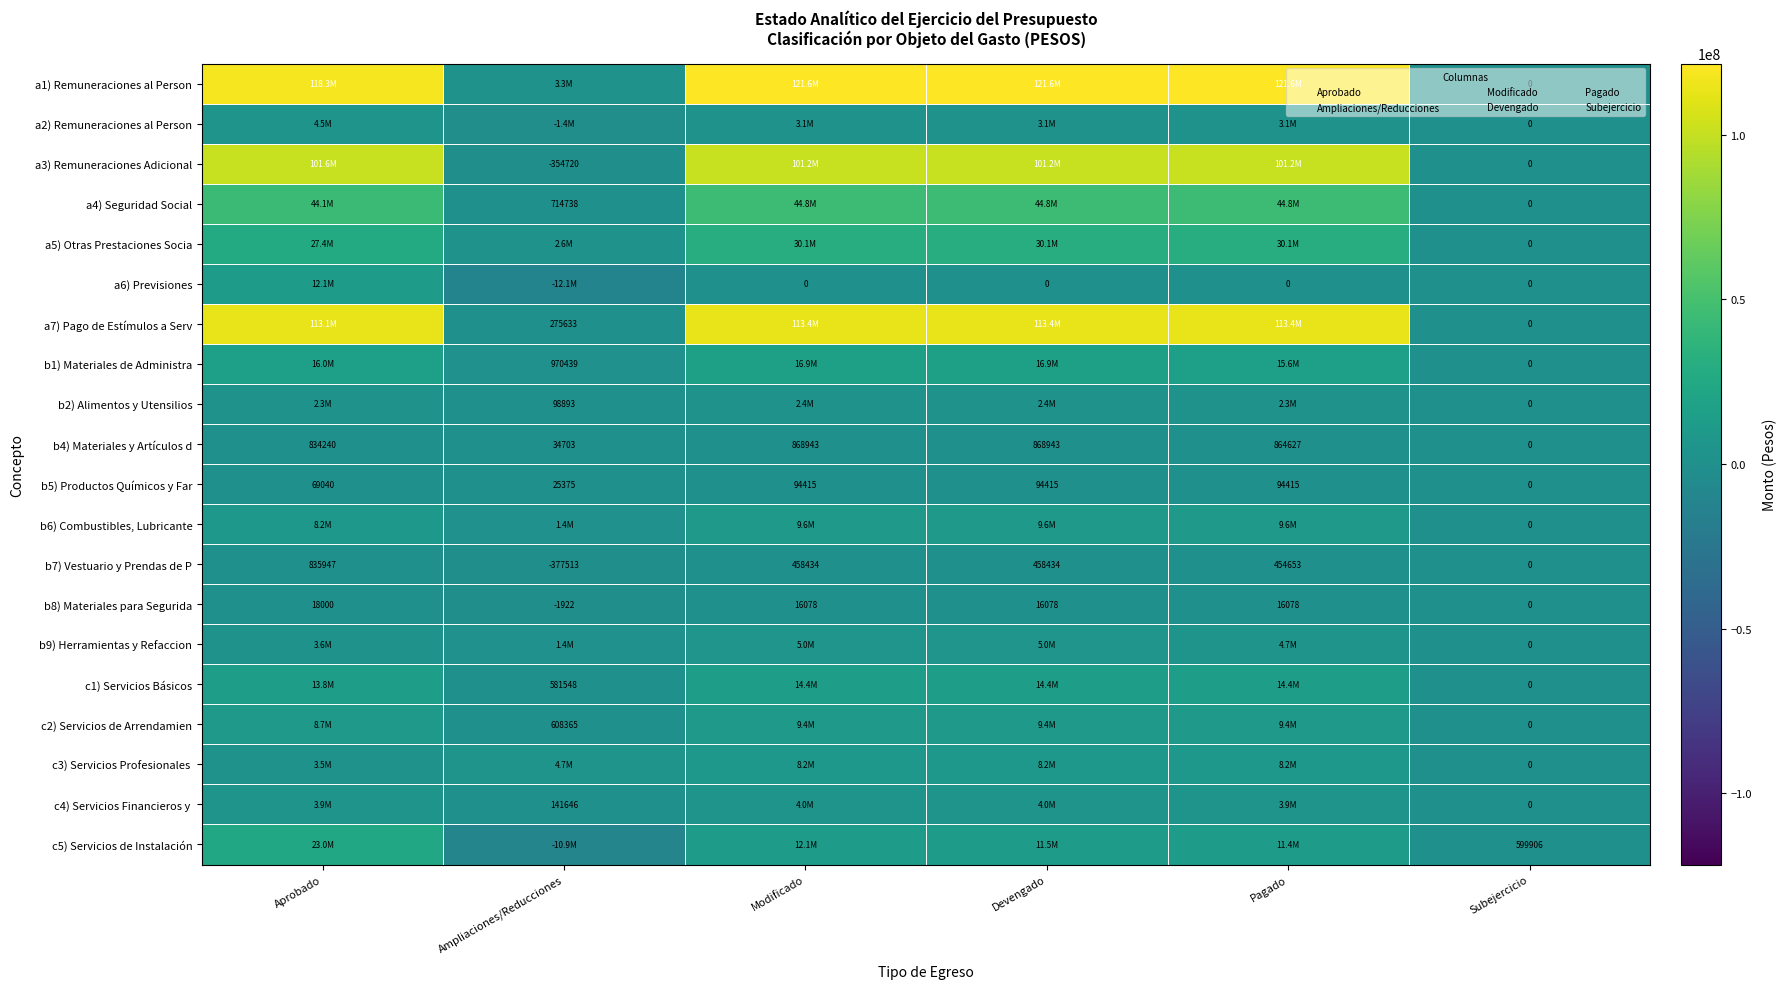

At how many categories does at least one series exceed 98018783?

4